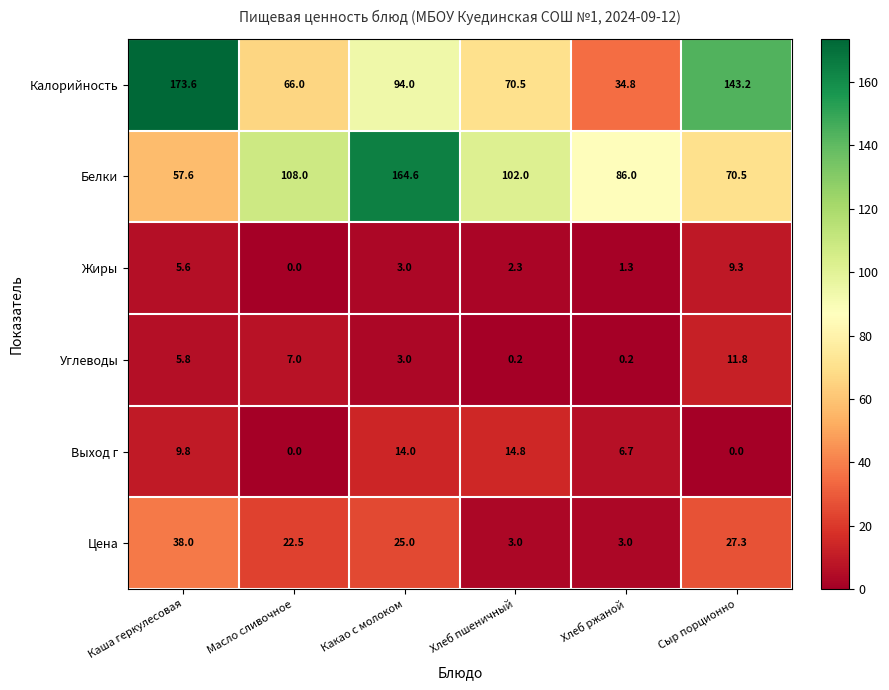

What is the difference between the Жиры values at Какао с молоком and Каша геркулесовая?

2.6